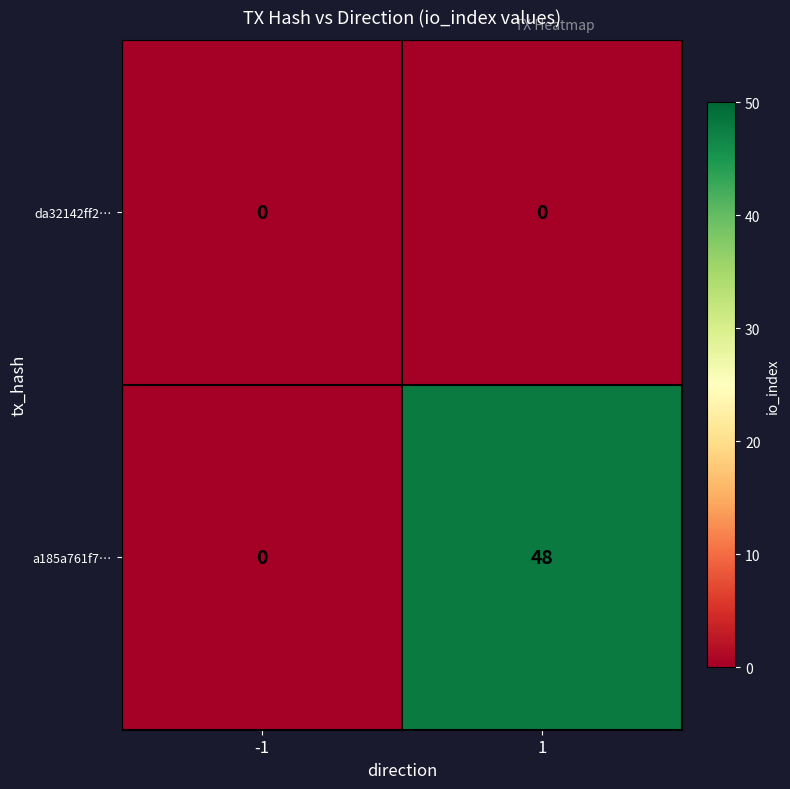

The value of a185a761f7… at -1 is 0. True or false?

True